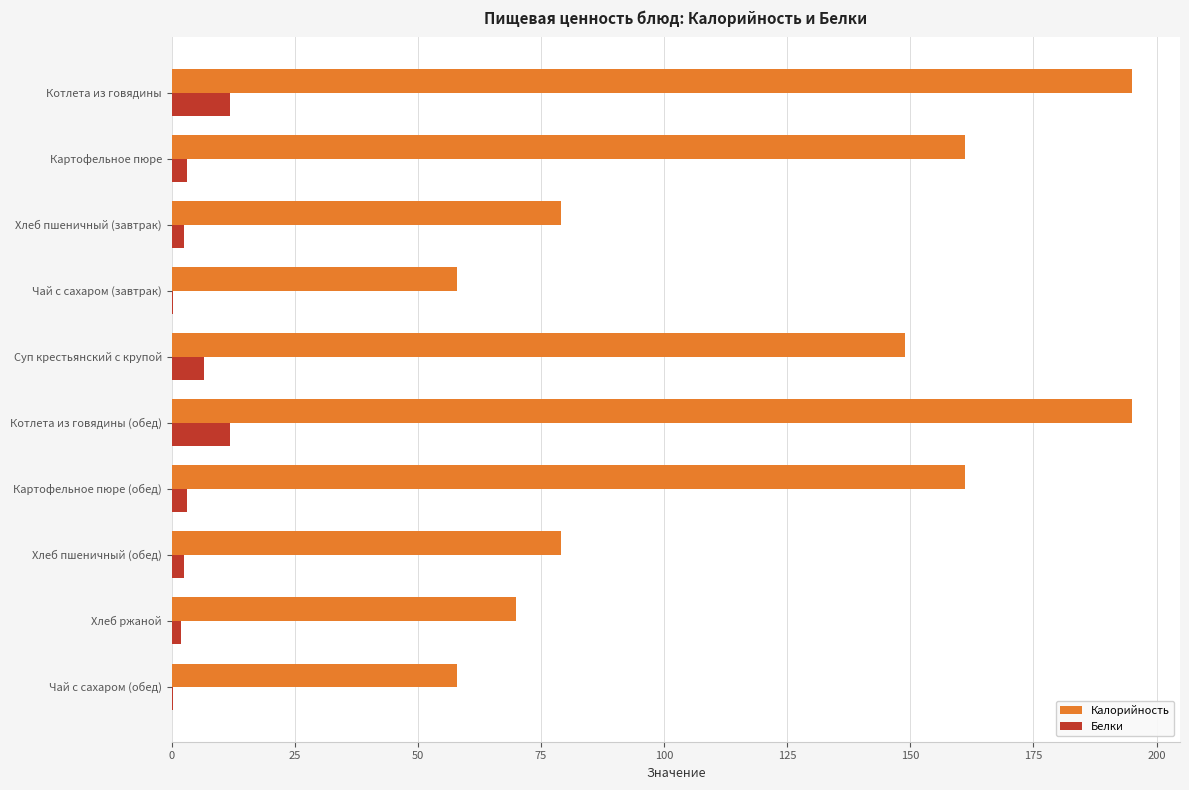

The Белки series shows 11.8 at Котлета из говядины (обед). True or false?

True